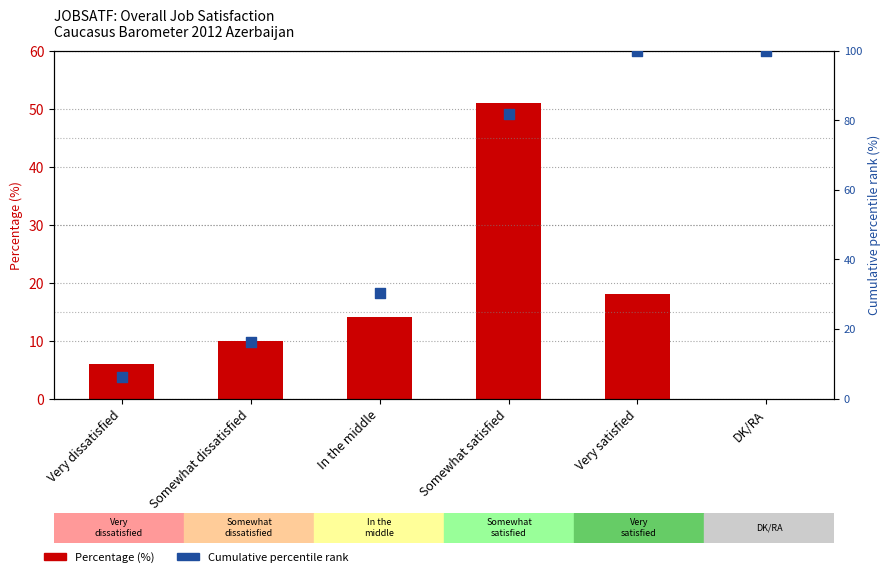

At which category is the sum across all series the highest?

Somewhat satisfied